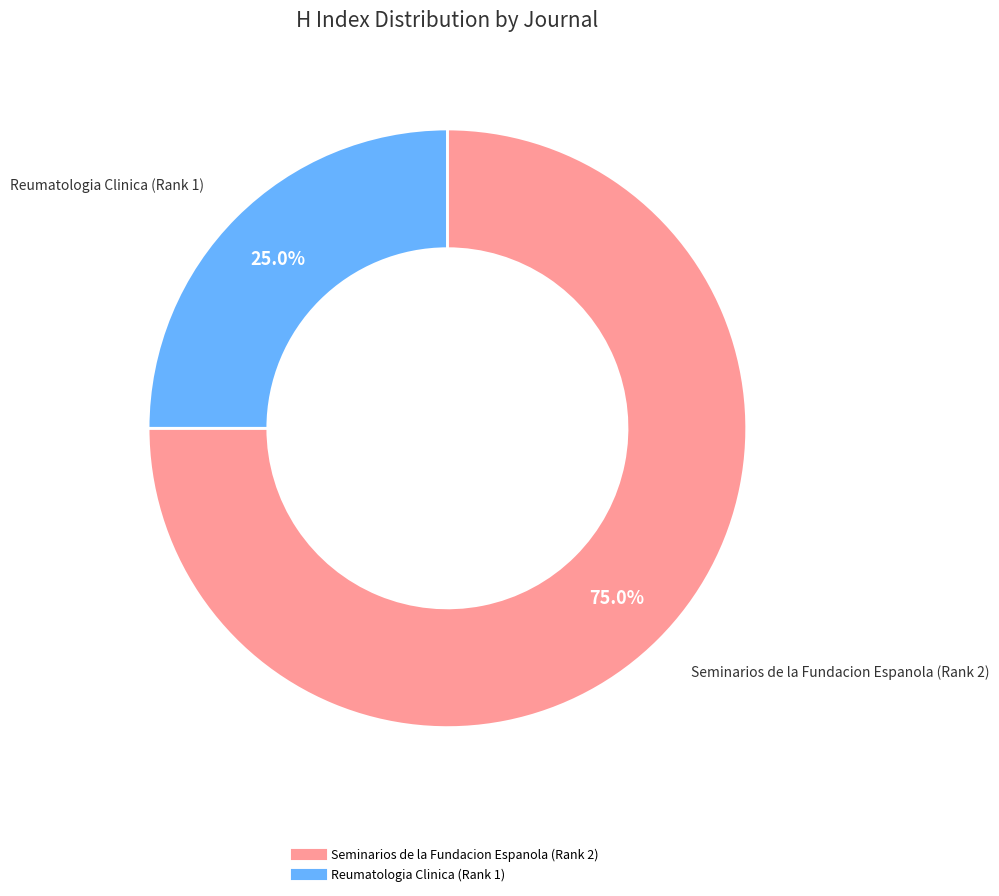

Which has a higher value, Seminarios de la Fundacion Espanola (Rank 2) or Reumatologia Clinica (Rank 1)?

Seminarios de la Fundacion Espanola (Rank 2)